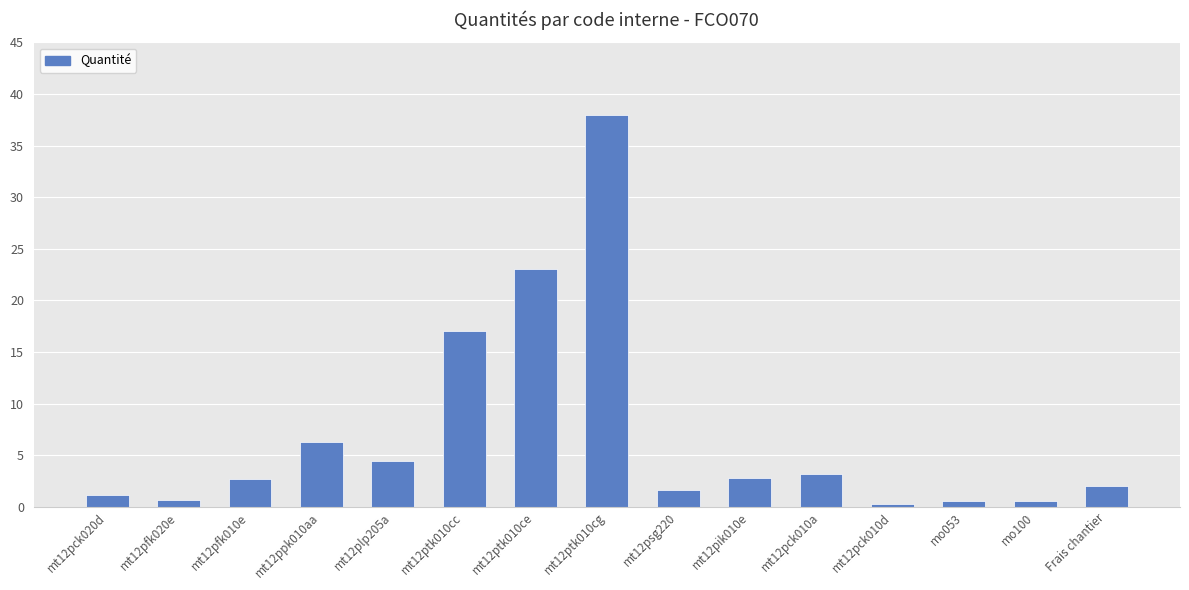

How many bars are there in total?

15